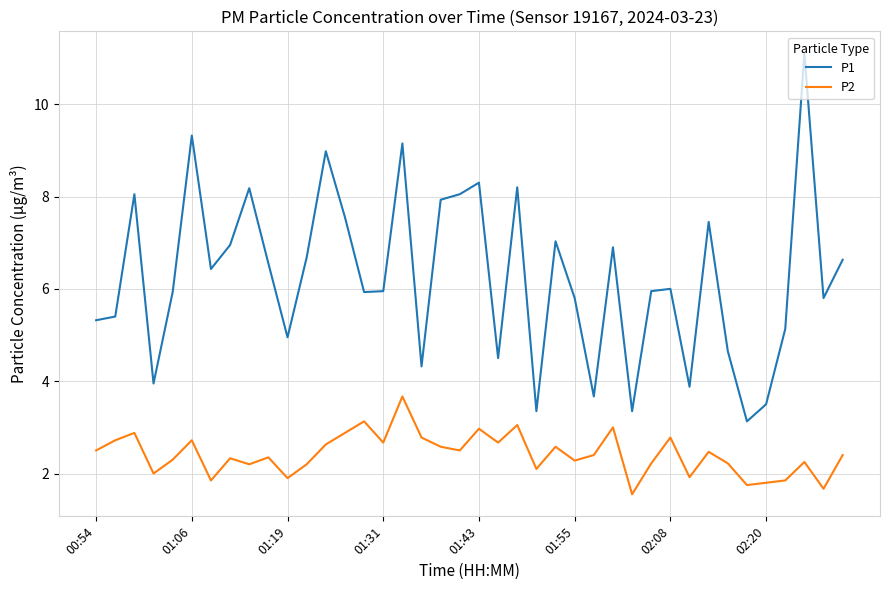

What is the difference between the maximum and minimum values in the P1 series?

8.0